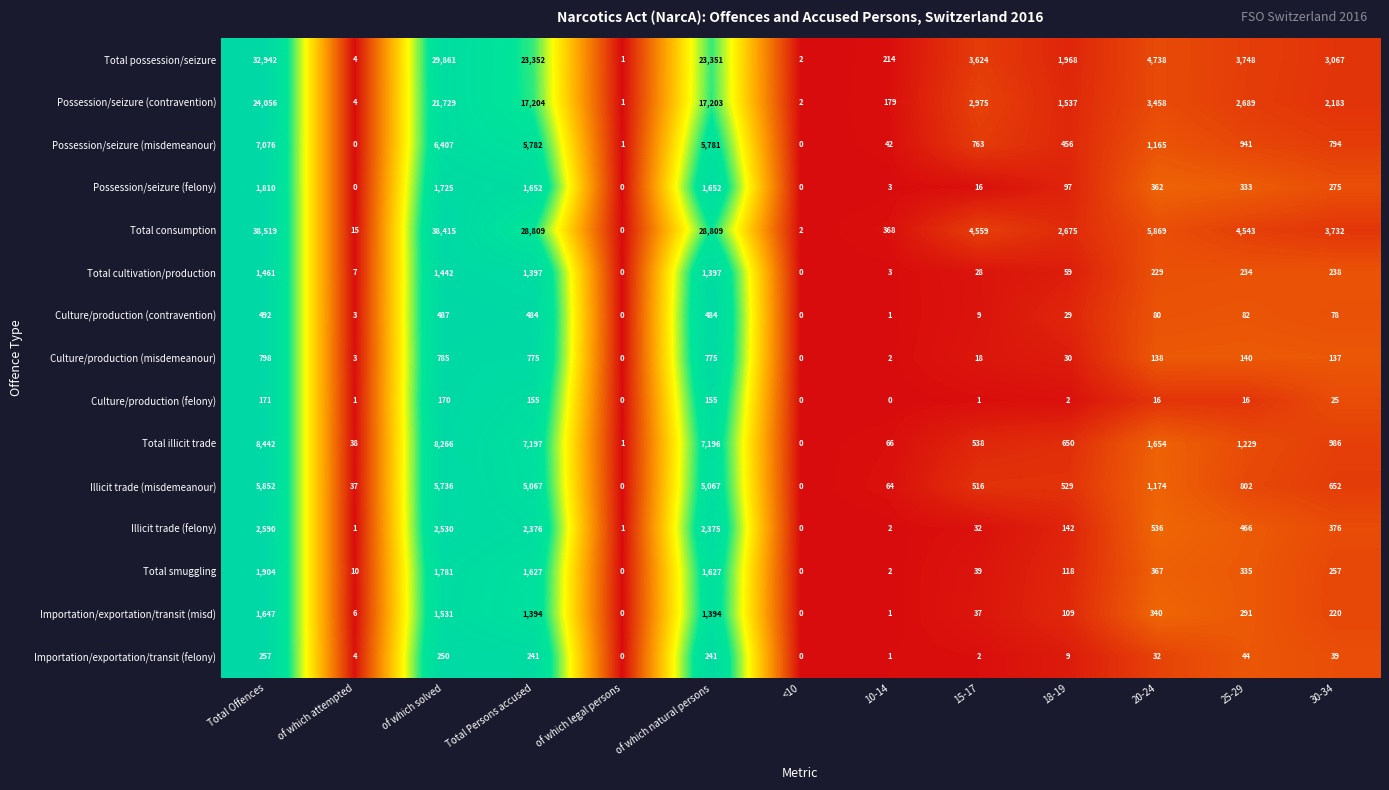

What is the difference between the maximum and minimum values in the Culture/production (felony) series?

171